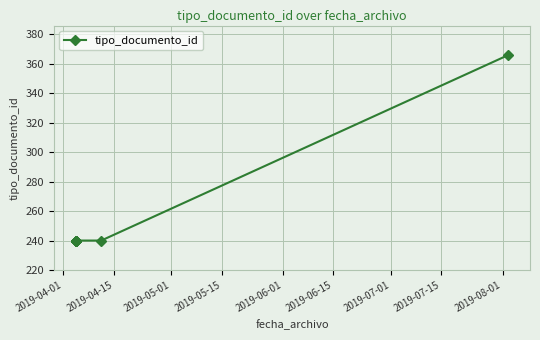

Reading left to right, what are all the values shown in this chart?

240	240	240	240	240	240	240	240	240	366